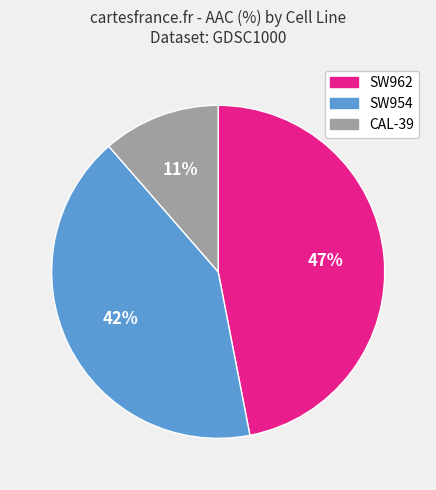

To the nearest percent, what is the average slice percentage?

33%